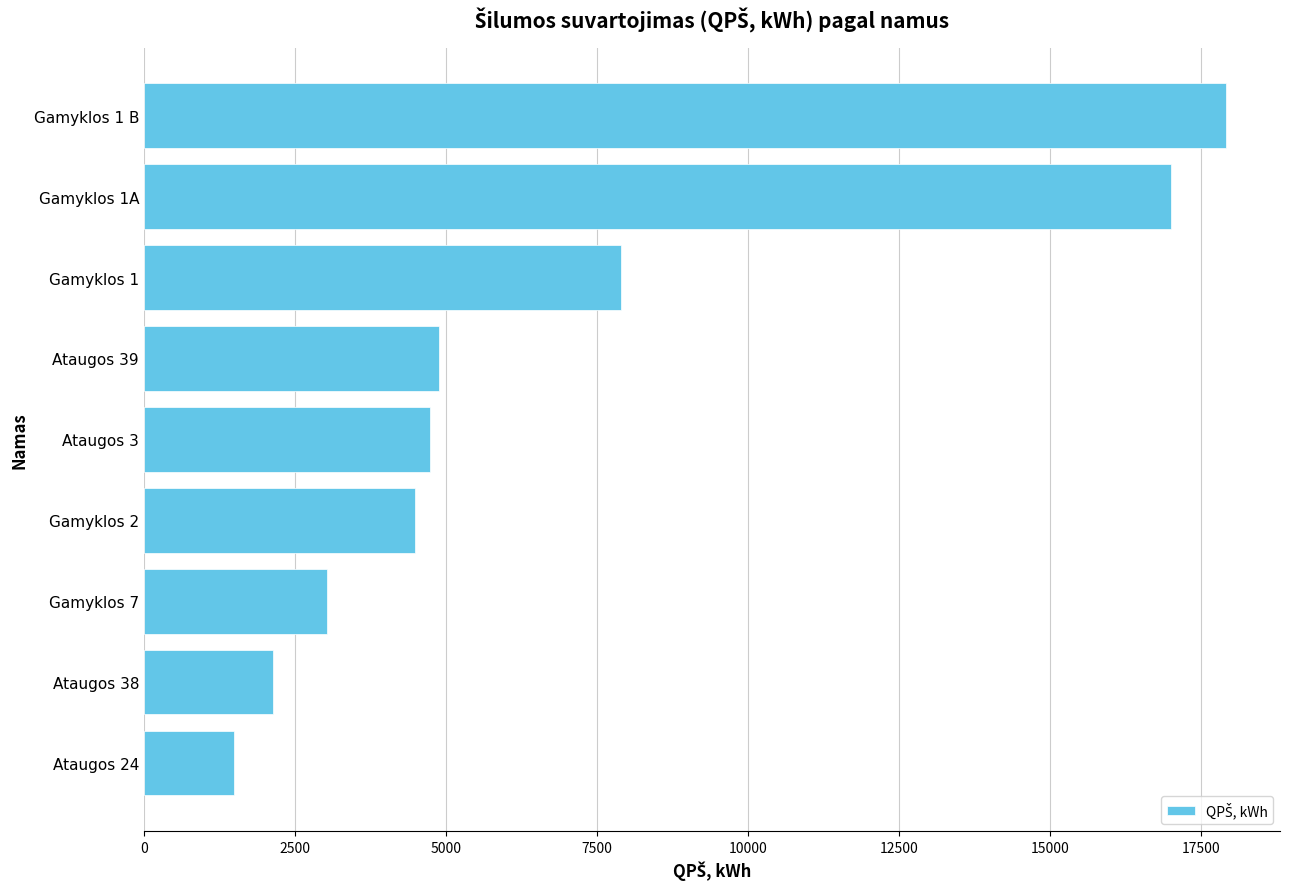

What is the ratio of the value at Gamyklos 1A to the value at Gamyklos 1?

2.2